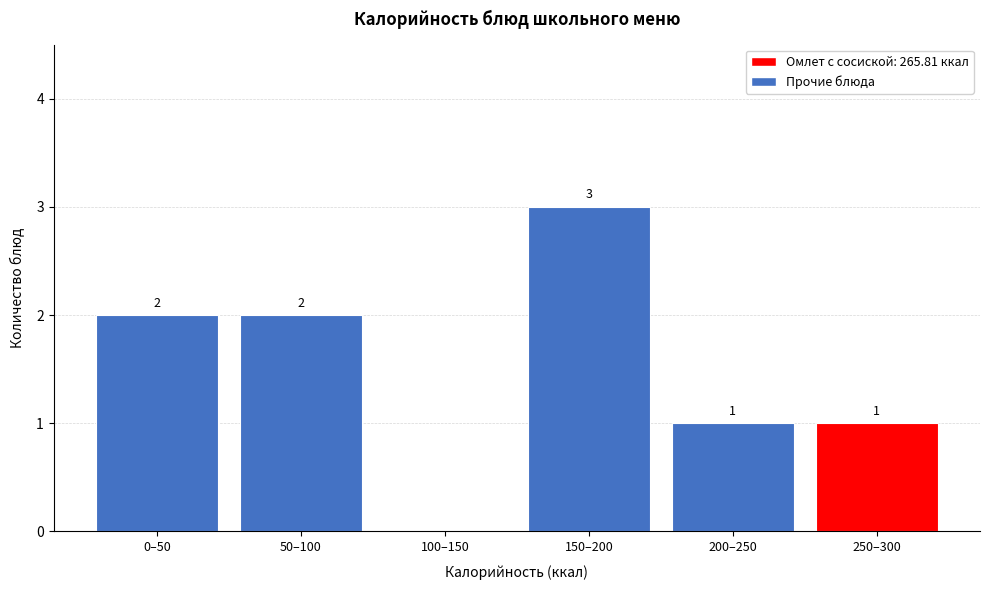

Reading left to right, transcribe all the data shown in this chart.

0–50=2	50–100=2	100–150=0	150–200=3	200–250=1	250–300=1